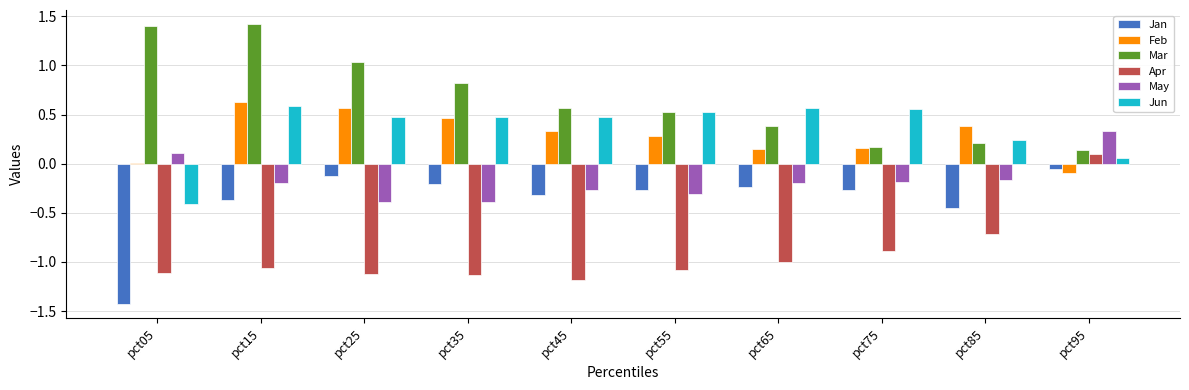

What is the difference between the maximum and minimum values in the Apr series?

1.3